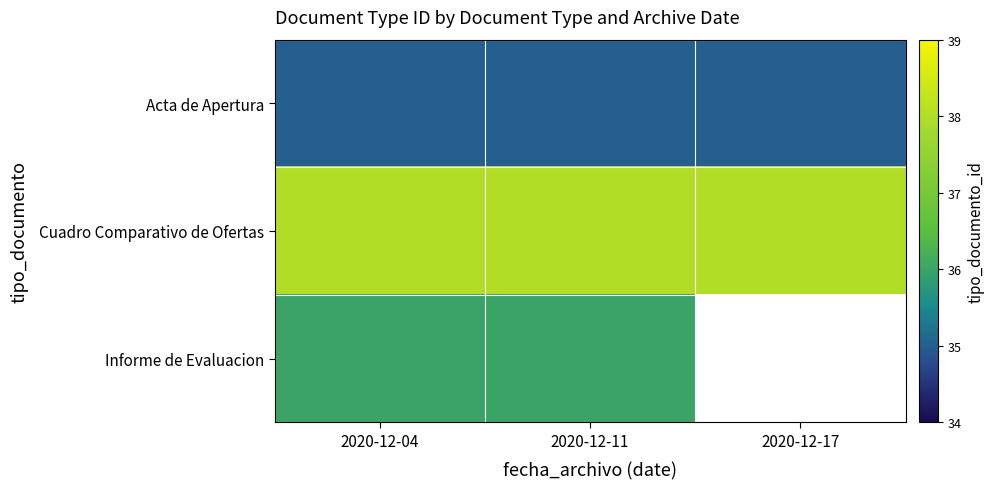

What is the sum of the Cuadro Comparativo de Ofertas values at 2020-12-17 and 2020-12-04?

76.0